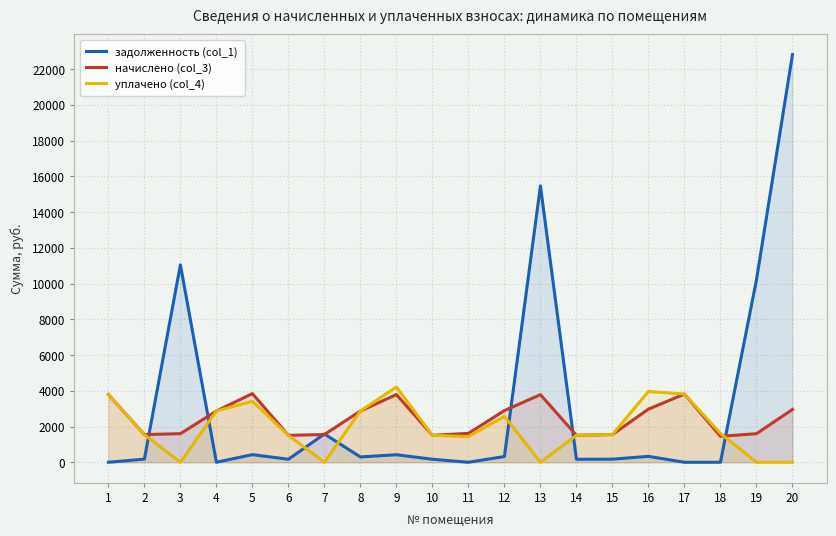

At which category is the sum across all series the highest?

20